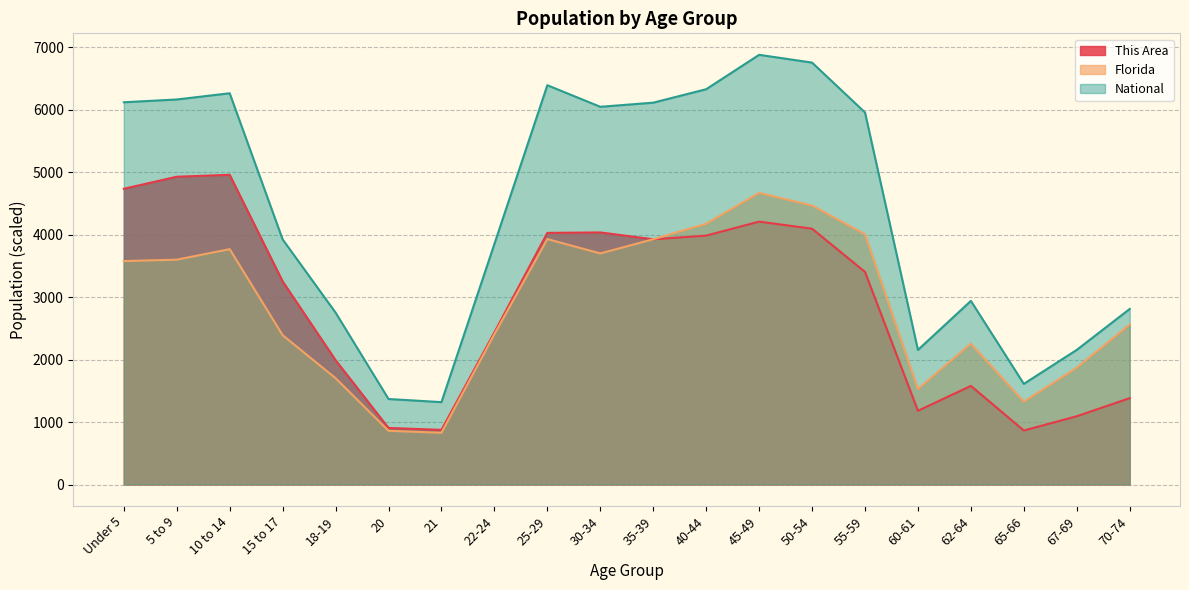

The value of This Area at 62-64 is 2108.4. True or false?

False